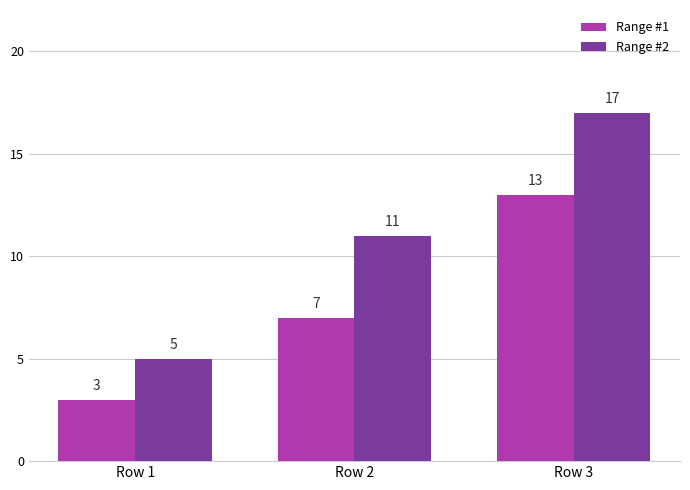

What is the value of the Range #2 bar at the 2nd from the left?

11